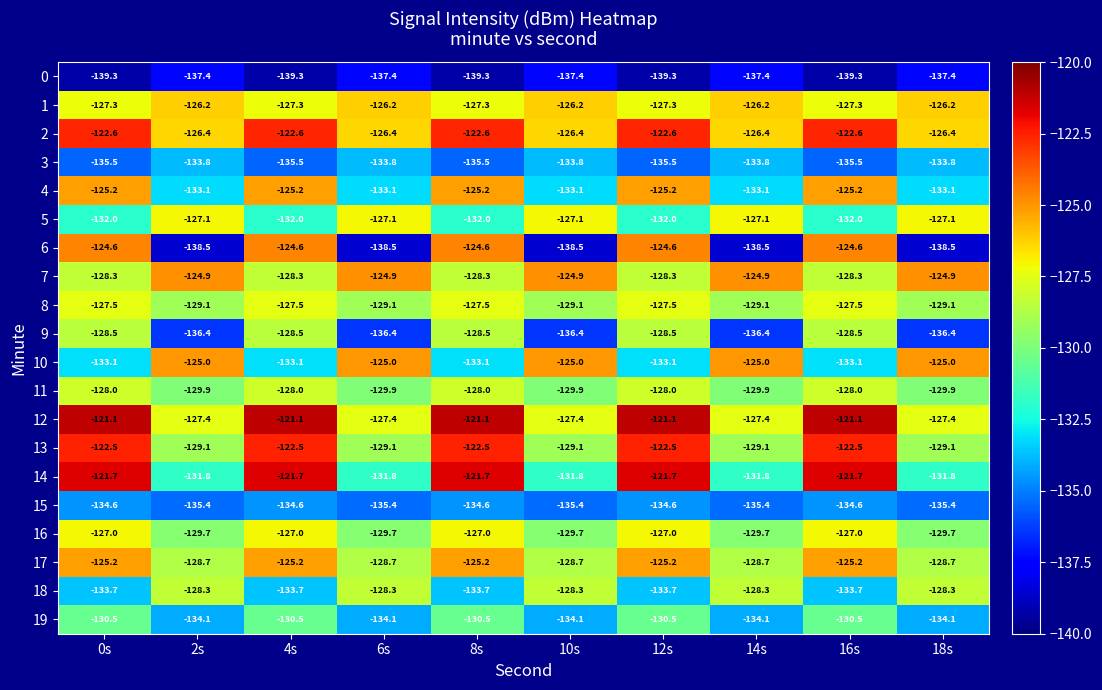

What is the spread (max minus min) of values at 14s?

13.6